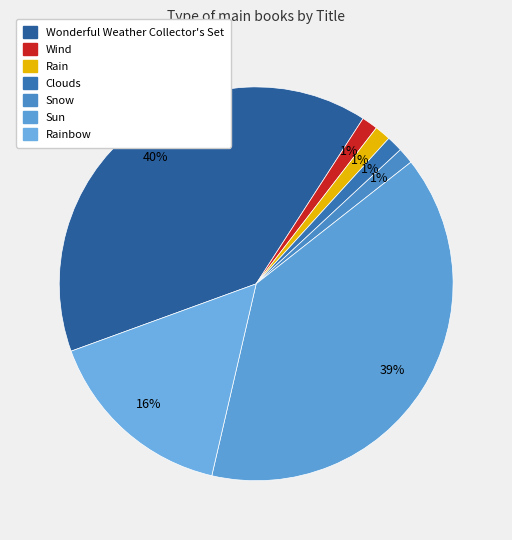

Does any single category account for the majority?

No